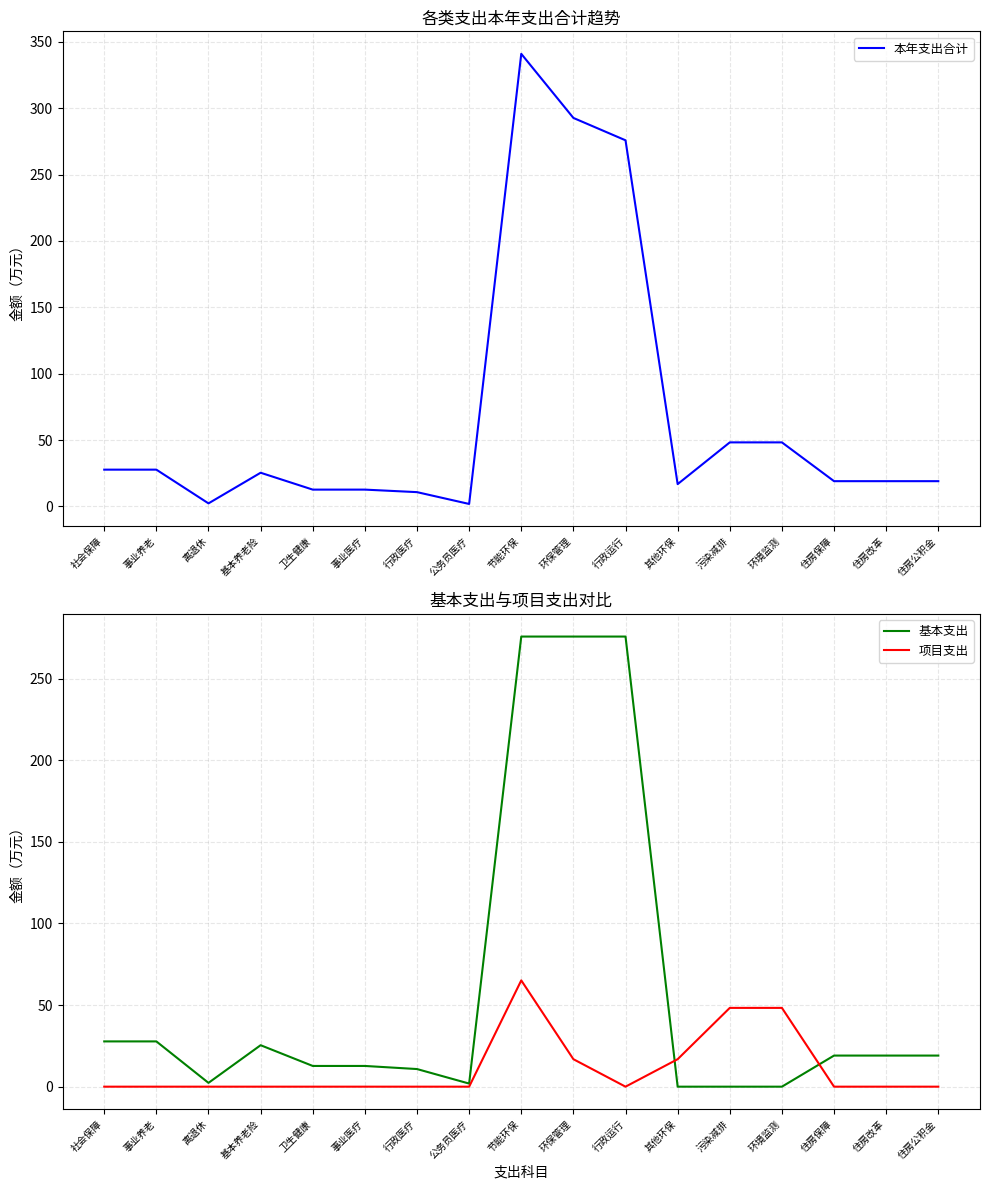

True or false: 本年支出合计 and 项目支出 cross at least once.

False